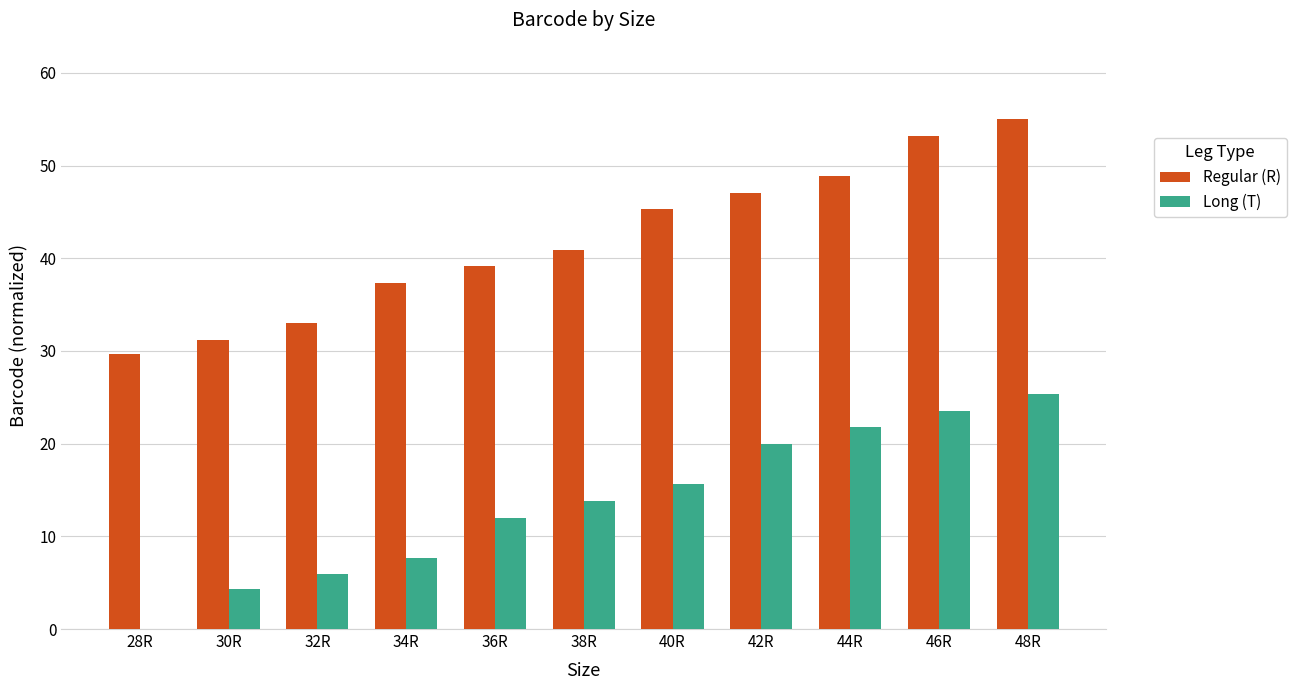

Reading left to right, transcribe all the data shown in this chart.

Regular (R): 29.7	31.2	33.0	37.3	39.1	40.9	45.3	47.1	48.9	53.2	55.0
Long (T): 0.0	4.3	5.9	7.7	12.0	13.8	15.6	20.0	21.7	23.5	25.3